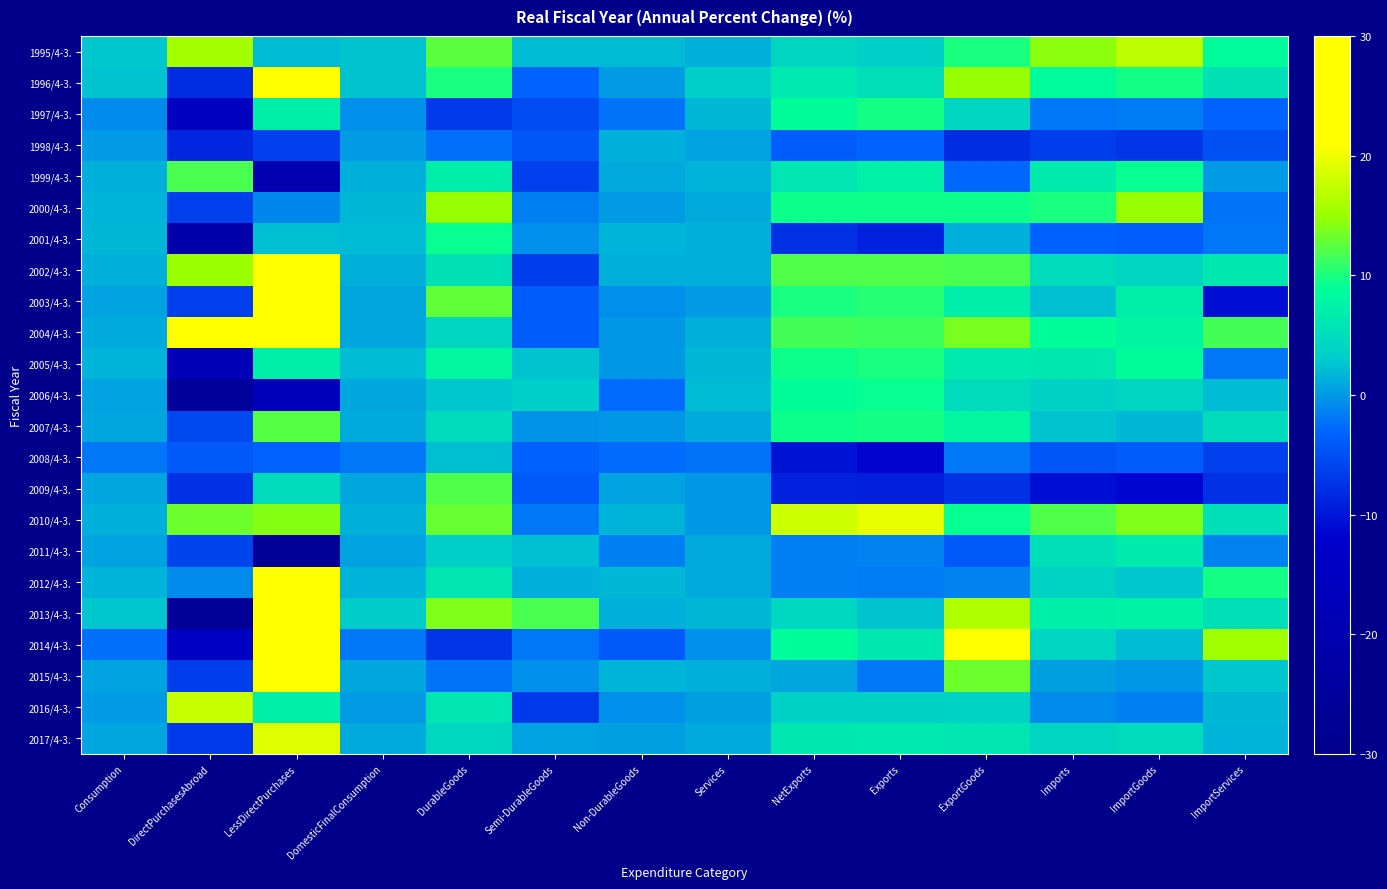

Which label corresponds to the largest value in the chart?

LessDirectPurchases